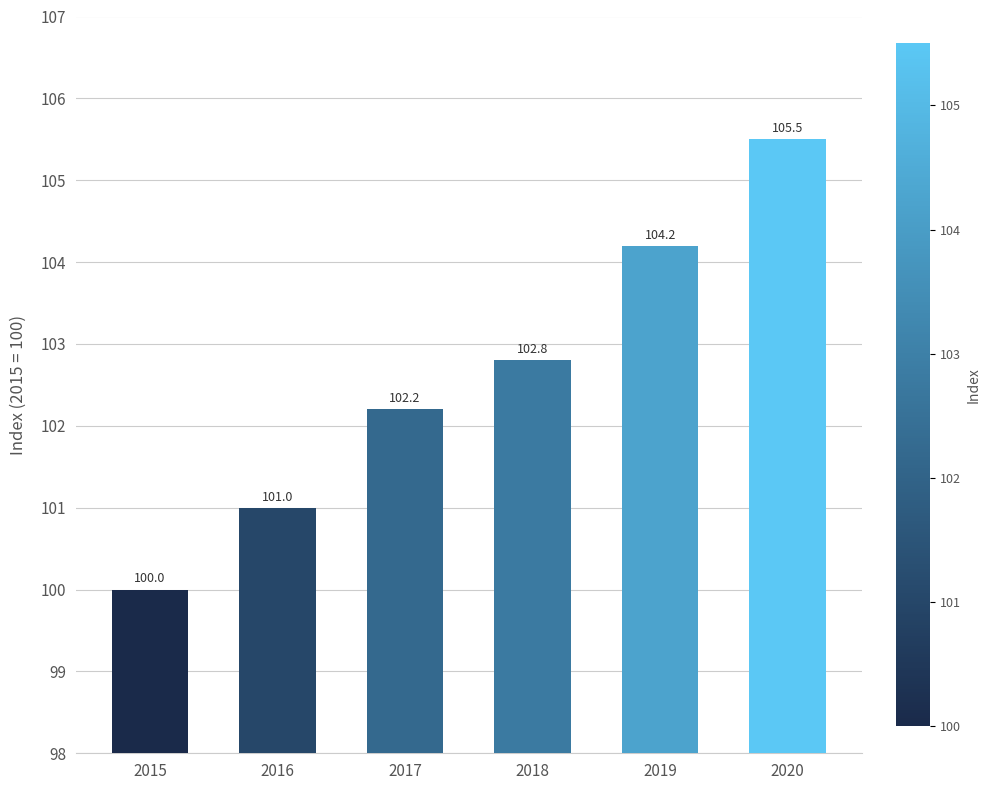

Rank the categories by value from highest to lowest.

2020, 2019, 2018, 2017, 2016, 2015